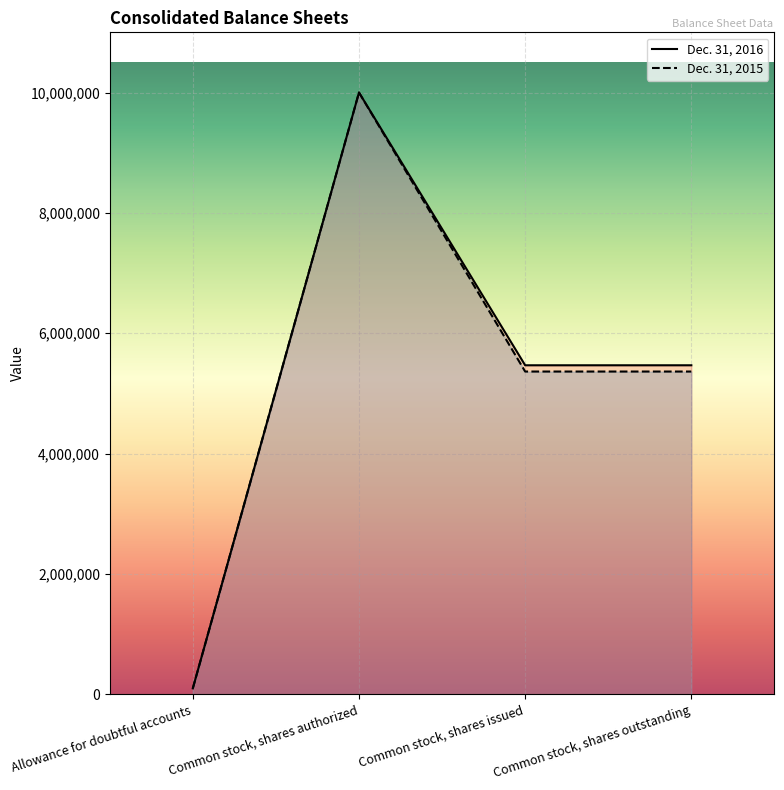

Which series has the largest range (max minus min)?

Dec. 31, 2016